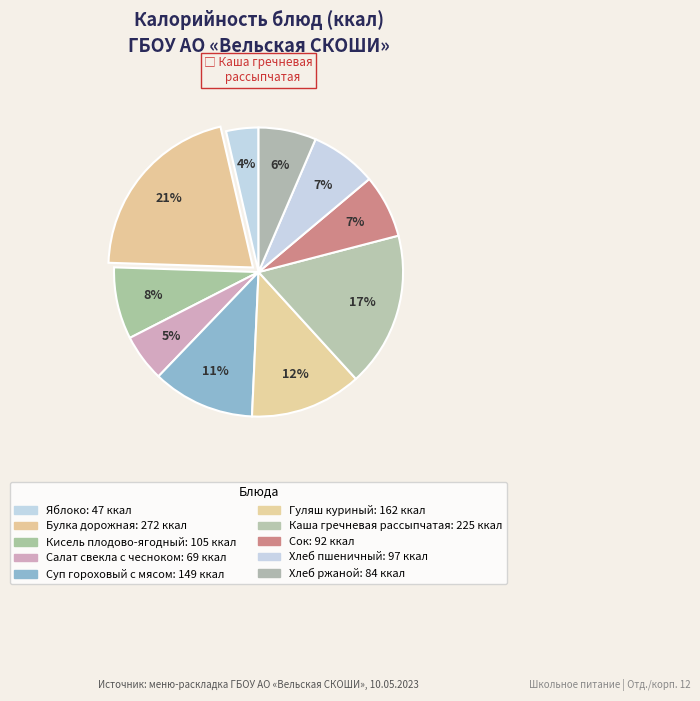

How many slices are in this pie chart?

10